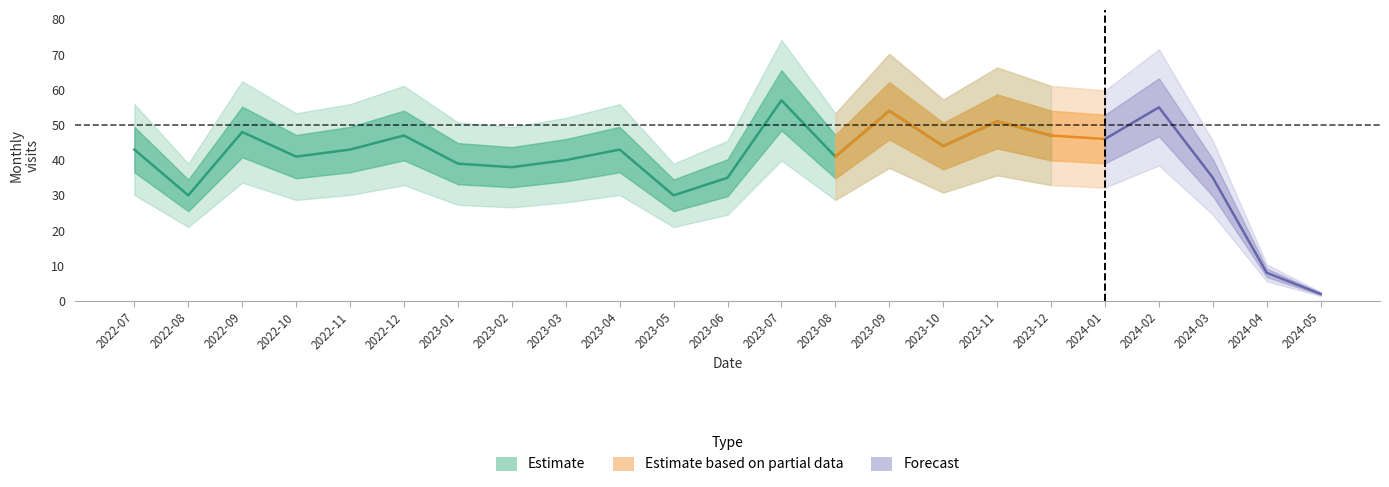

True or false: the data shows 48 at 2022-09.

True